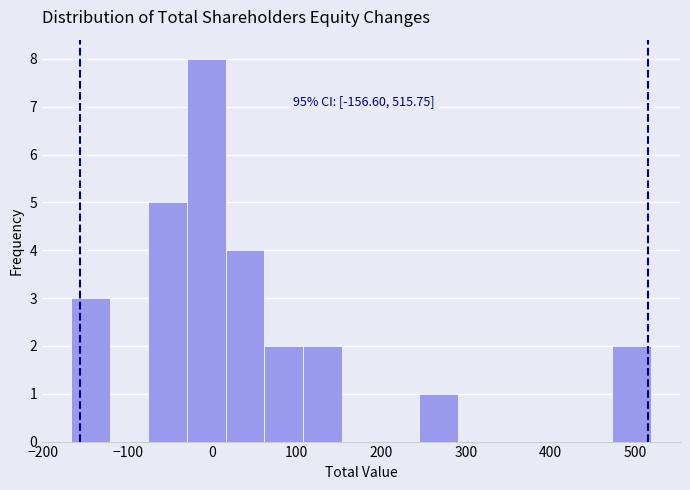

Which range on the x-axis has the tallest bar?

-30 to 20